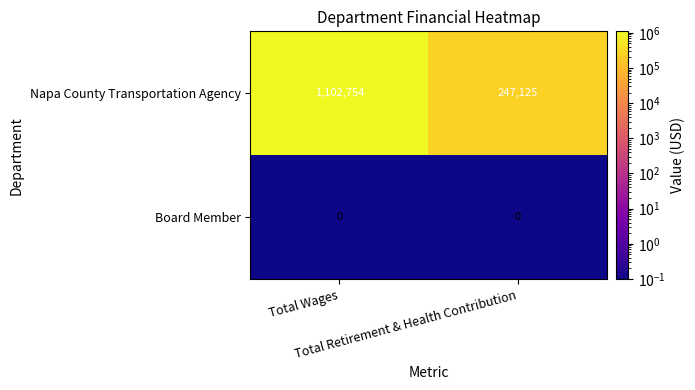

Which series has the largest range (max minus min)?

Napa County Transportation Agency